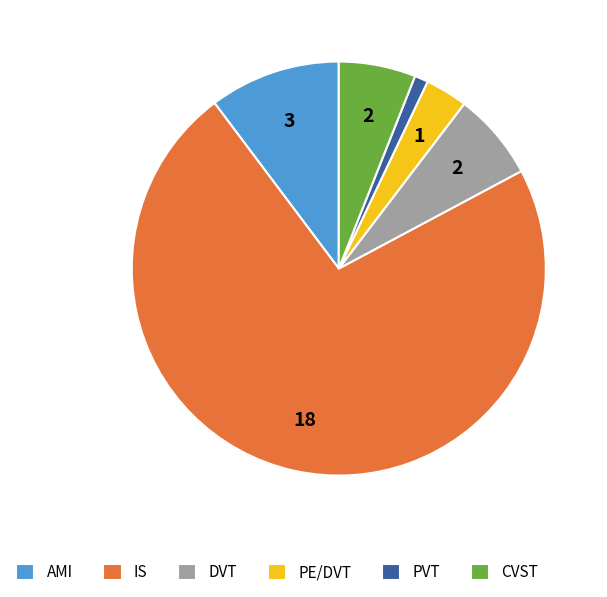

Is the sum of PE/DVT and AMI greater than half?

No